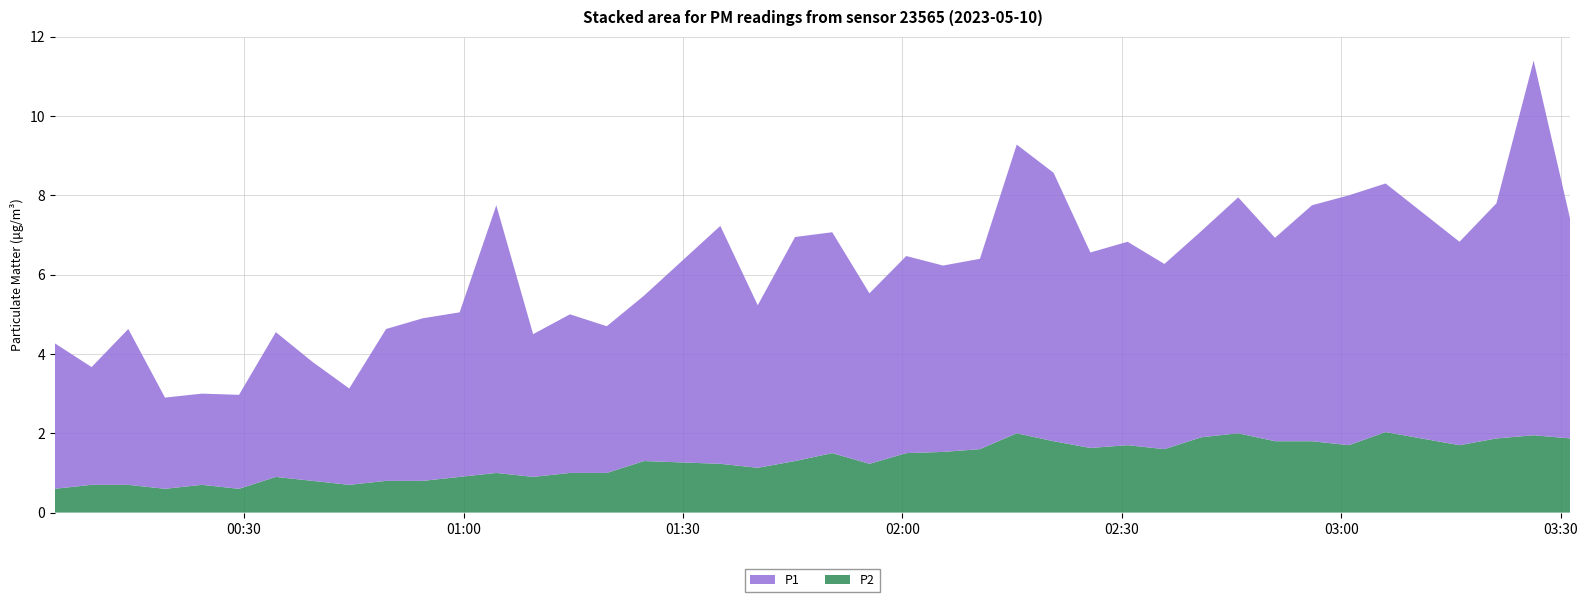

Reading right to left, extract all data points from this chart.

P1: 2023-05-10T03:31:18=5.5	2023-05-10T03:26:16=9.4	2023-05-10T03:21:11=5.9	2023-05-10T03:16:08=5.1	2023-05-10T03:06:02=6.3	2023-05-10T03:01:00=6.3	2023-05-10T02:55:58=6.0	2023-05-10T02:50:55=5.1	2023-05-10T02:45:53=6.0	2023-05-10T02:40:51=5.2	2023-05-10T02:35:48=4.7	2023-05-10T02:30:46=5.1	2023-05-10T02:25:41=4.9	2023-05-10T02:20:39=6.8	2023-05-10T02:15:37=7.3	2023-05-10T02:10:35=4.8	2023-05-10T02:05:33=4.7	2023-05-10T02:00:31=5.0	2023-05-10T01:55:29=4.3	2023-05-10T01:50:24=5.6	2023-05-10T01:45:19=5.7	2023-05-10T01:40:13=4.1	2023-05-10T01:35:06=6.0	2023-05-10T01:24:40=4.2	2023-05-10T01:19:35=3.7	2023-05-10T01:14:33=4.0	2023-05-10T01:09:31=3.6	2023-05-10T01:04:29=6.8	2023-05-10T00:59:28=4.2	2023-05-10T00:54:26=4.1	2023-05-10T00:49:25=3.8	2023-05-10T00:44:23=2.4	2023-05-10T00:39:22=3.0	2023-05-10T00:34:21=3.6	2023-05-10T00:29:19=2.4	2023-05-10T00:24:14=2.3	2023-05-10T00:19:12=2.3	2023-05-10T00:14:11=3.9	2023-05-10T00:09:10=3.0	2023-05-10T00:04:08=3.7
P2: 2023-05-10T03:31:18=1.9	2023-05-10T03:26:16=1.9	2023-05-10T03:21:11=1.9	2023-05-10T03:16:08=1.7	2023-05-10T03:06:02=2.0	2023-05-10T03:01:00=1.7	2023-05-10T02:55:58=1.8	2023-05-10T02:50:55=1.8	2023-05-10T02:45:53=2.0	2023-05-10T02:40:51=1.9	2023-05-10T02:35:48=1.6	2023-05-10T02:30:46=1.7	2023-05-10T02:25:41=1.6	2023-05-10T02:20:39=1.8	2023-05-10T02:15:37=2.0	2023-05-10T02:10:35=1.6	2023-05-10T02:05:33=1.5	2023-05-10T02:00:31=1.5	2023-05-10T01:55:29=1.2	2023-05-10T01:50:24=1.5	2023-05-10T01:45:19=1.3	2023-05-10T01:40:13=1.1	2023-05-10T01:35:06=1.2	2023-05-10T01:24:40=1.3	2023-05-10T01:19:35=1.0	2023-05-10T01:14:33=1.0	2023-05-10T01:09:31=0.9	2023-05-10T01:04:29=1.0	2023-05-10T00:59:28=0.9	2023-05-10T00:54:26=0.8	2023-05-10T00:49:25=0.8	2023-05-10T00:44:23=0.7	2023-05-10T00:39:22=0.8	2023-05-10T00:34:21=0.9	2023-05-10T00:29:19=0.6	2023-05-10T00:24:14=0.7	2023-05-10T00:19:12=0.6	2023-05-10T00:14:11=0.7	2023-05-10T00:09:10=0.7	2023-05-10T00:04:08=0.6